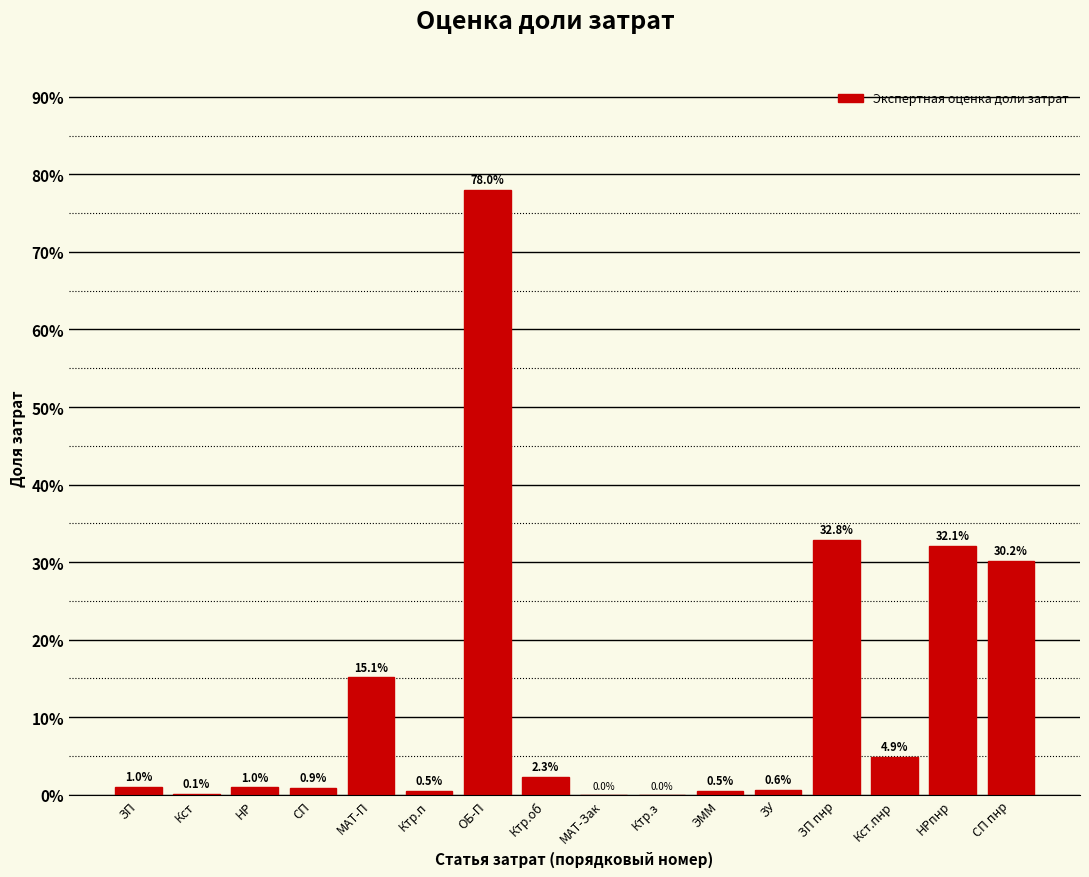

Reading right to left, list all the values displayed in this chart.

СП пнр=30.2	НРпнр=32.1	Кст.пнр=4.9	ЗП пнр=32.8	ЗУ=0.6	ЭММ=0.5	Ктр.з=0.0	МАТ-Зак=0.0	Ктр.об=2.3	ОБ-П=78.0	Ктр.п=0.5	МАТ-П=15.1	СП=0.9	НР=1.0	Кст=0.1	ЗП=1.0